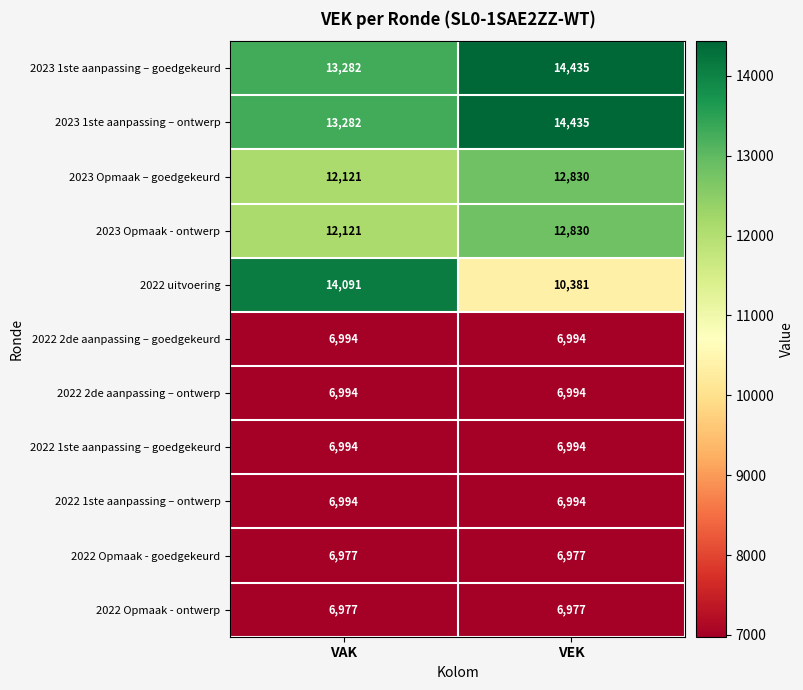

List the labels in order of 2023 Opmaak – goedgekeurd value, largest first.

VEK, VAK